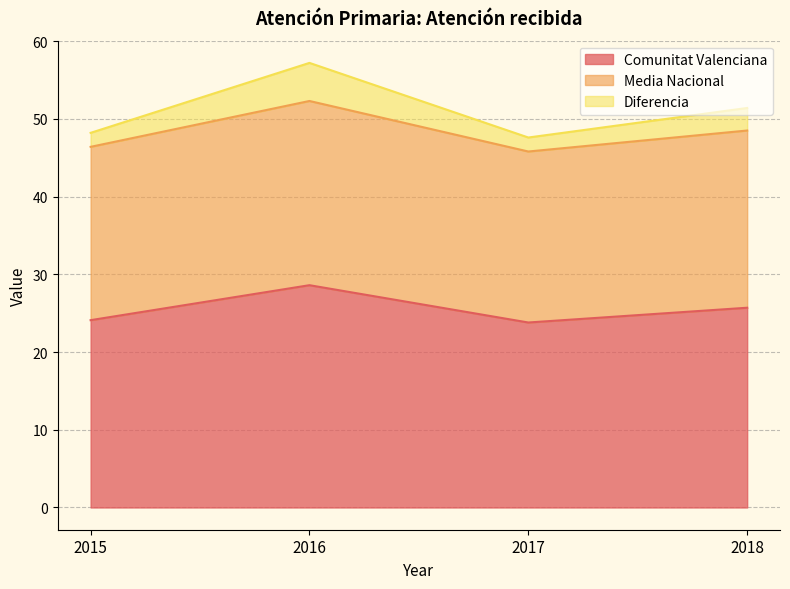

At which category is the sum across all series the highest?

2016